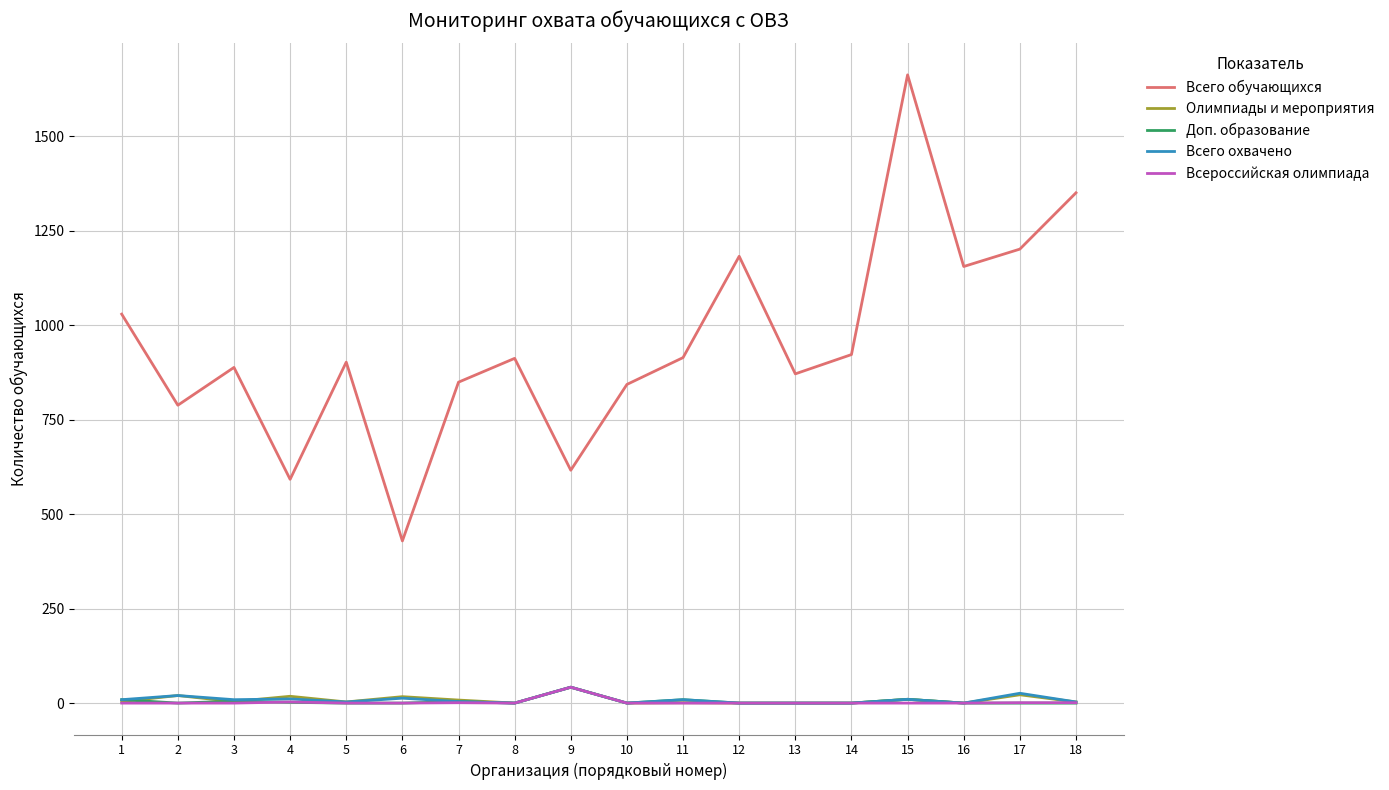

True or false: Всего охвачено has a value of 26 at 17.

True